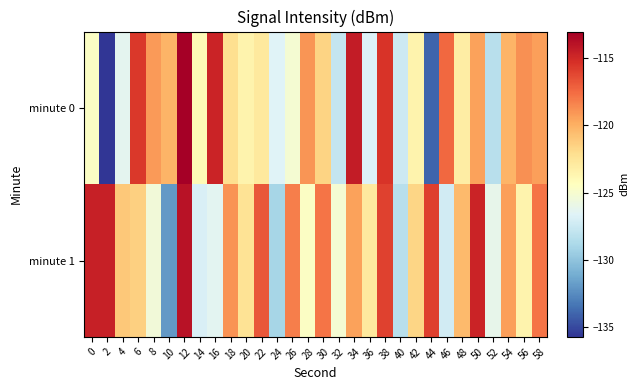

What is the difference between the highest and lowest values at 30?

3.7